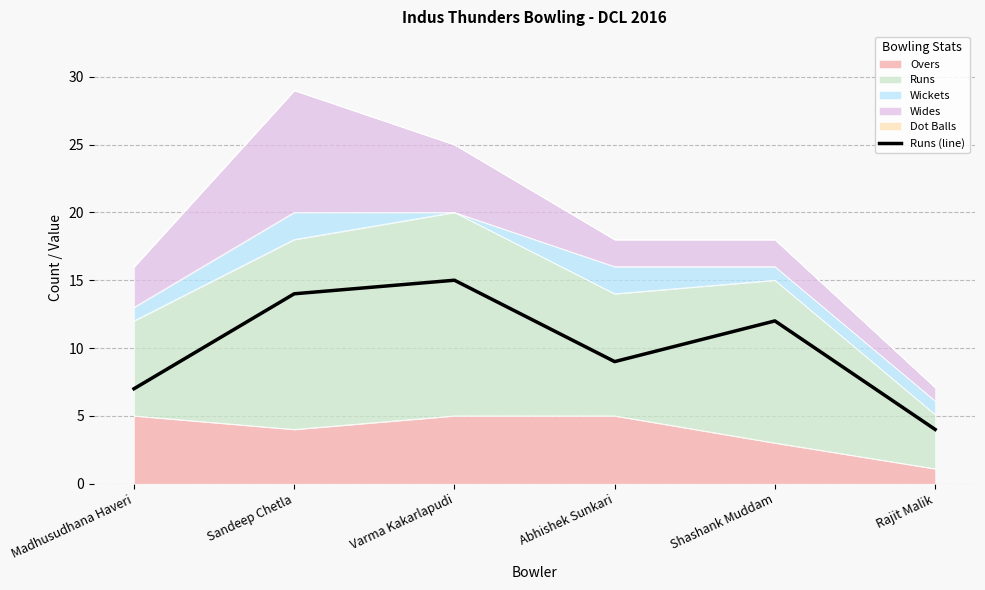

What is the maximum value shown in the chart?

15